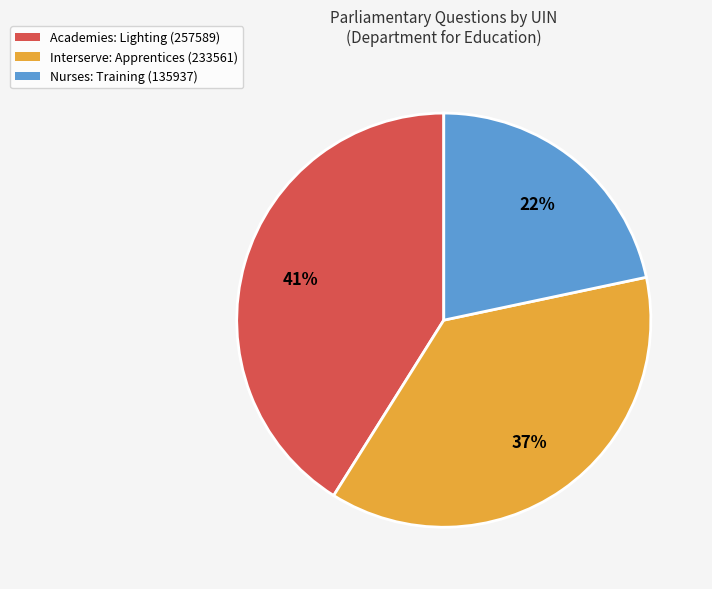

Count the number of slices in the pie.

3